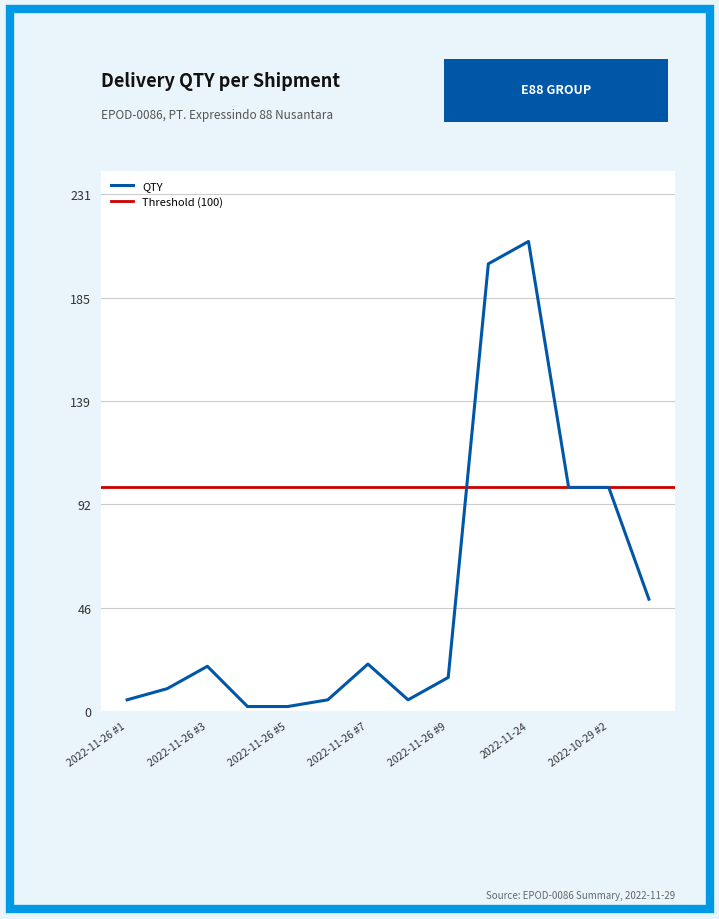

Which has a higher value, 2022-11-26 #8 or 2022-11-26 #4?

2022-11-26 #8